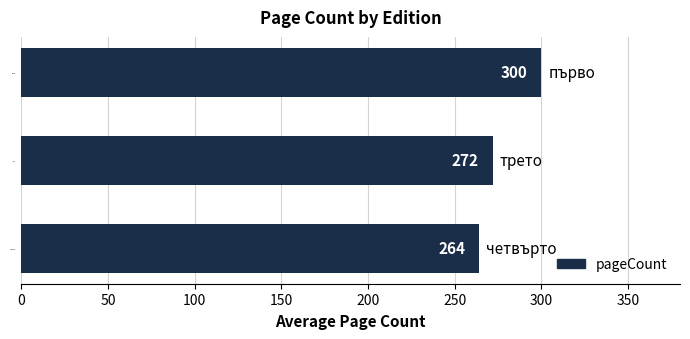

Between първо and трето, which is larger?

първо